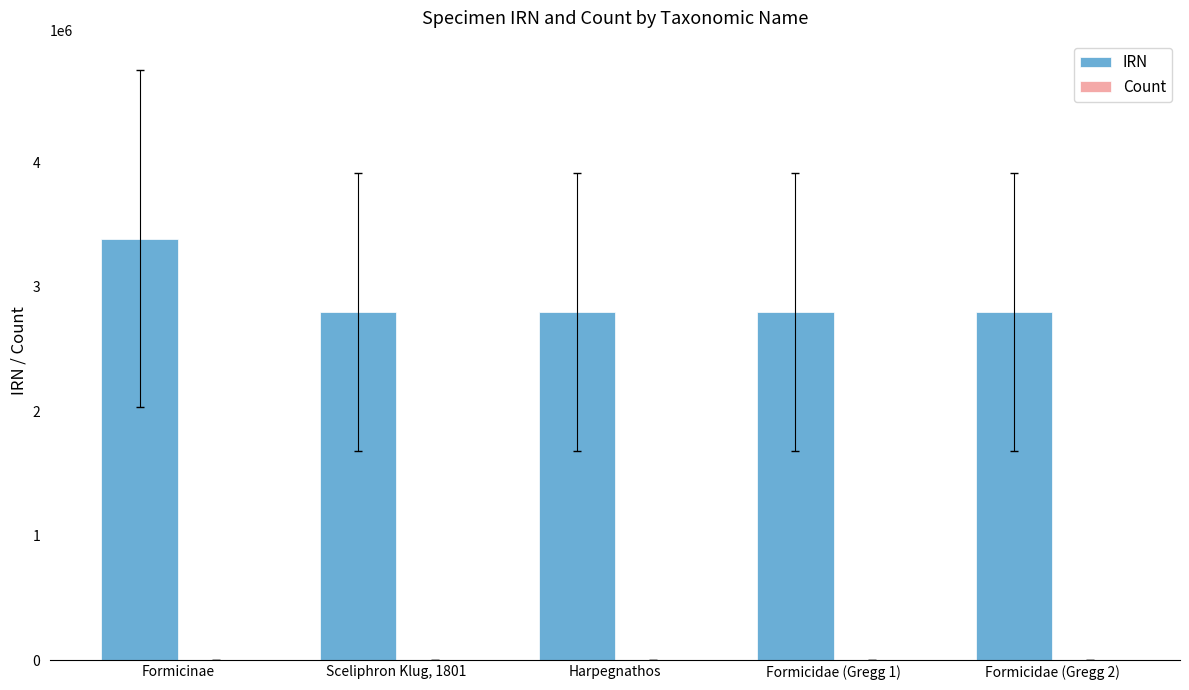

Is it true that IRN equals 2798546 at Harpegnathos?

True